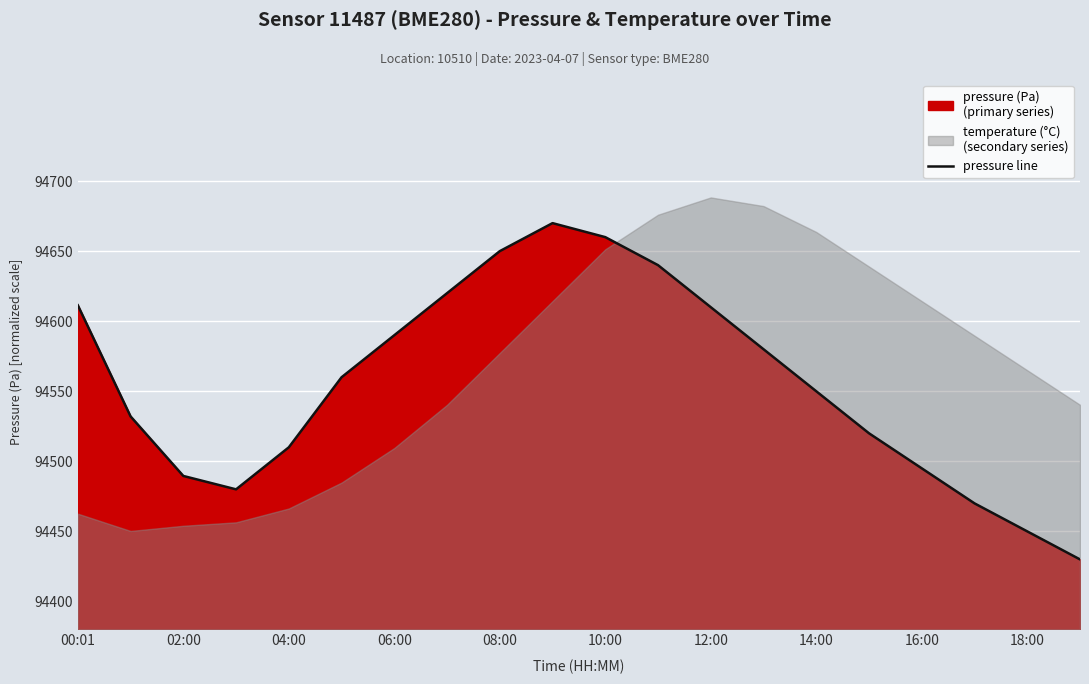

Reading left to right, extract all data points from this chart.

437.7	287.7	207.3	189.2	245.9	340.5	397.3	454.1	510.8	548.6	529.7	491.9	435.1	378.4	321.6	264.9	217.6	170.3	132.4	94.6